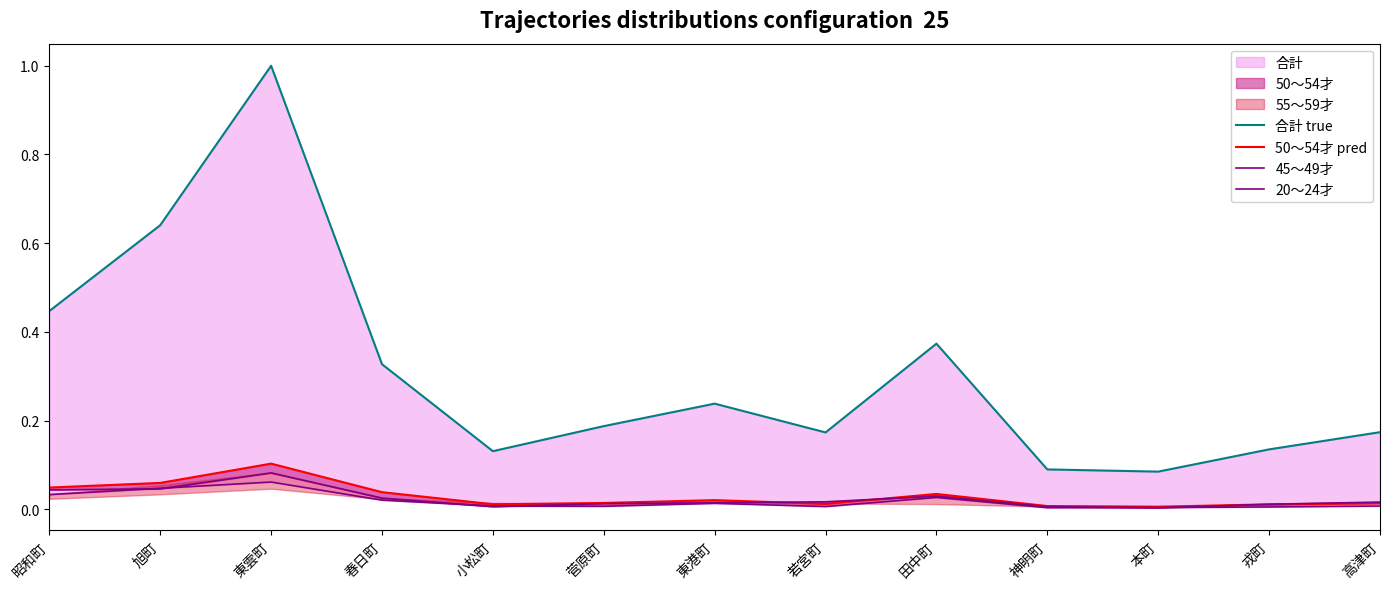

Is it true that 合計 true equals 0.3 at 春日町?

True